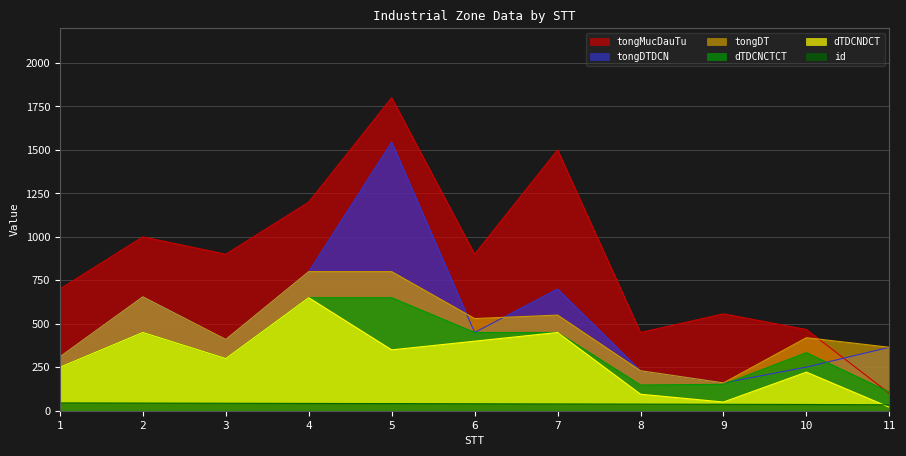

Count the number of categories in the chart.

11